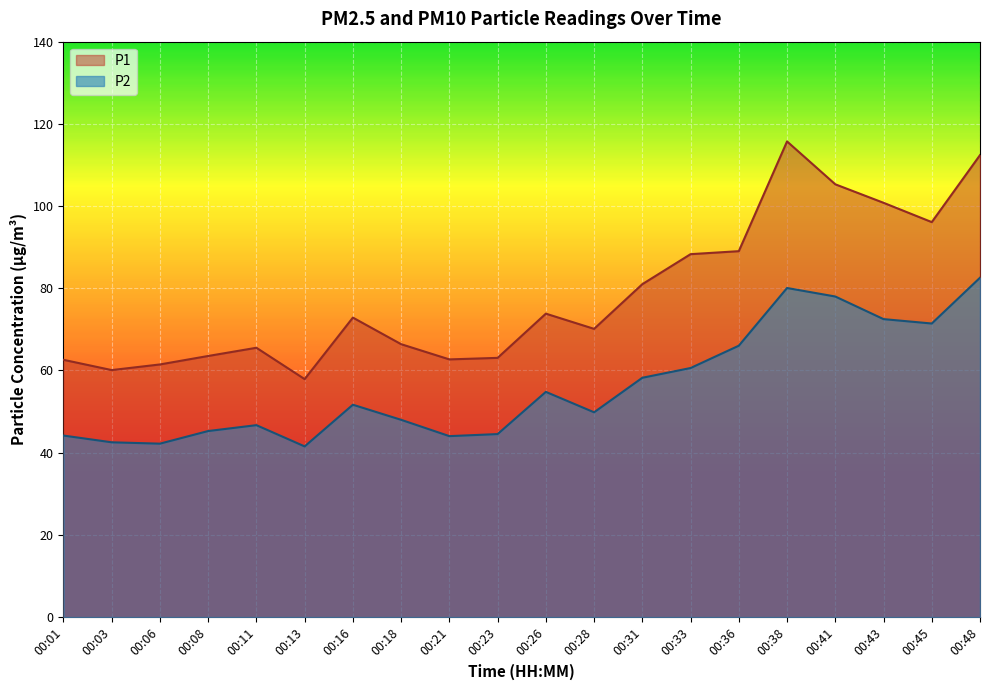

True or false: P1 has a value of 48.7 at 00:33.

False